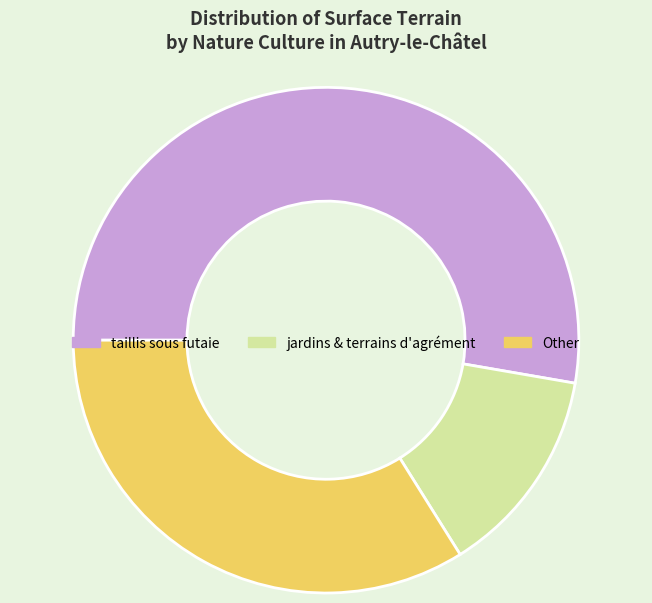

Is there a majority slice in this chart?

Yes